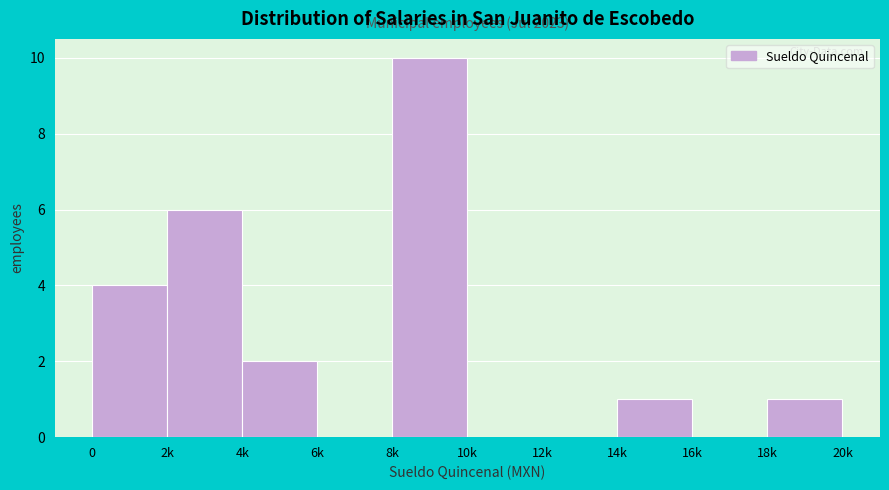

Reading left to right, transcribe all the data shown in this chart.

0=4	2k=6	4k=2	6k=0	8k=10	10k=0	12k=0	14k=1	16k=0	18k=1